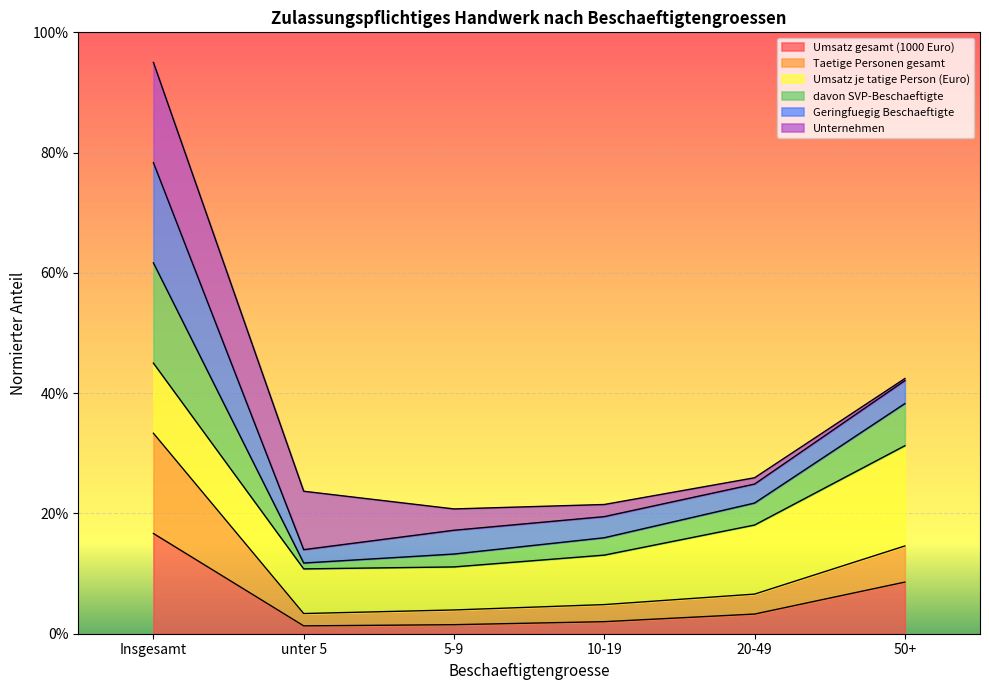

Which category has the highest value across all series?

Insgesamt